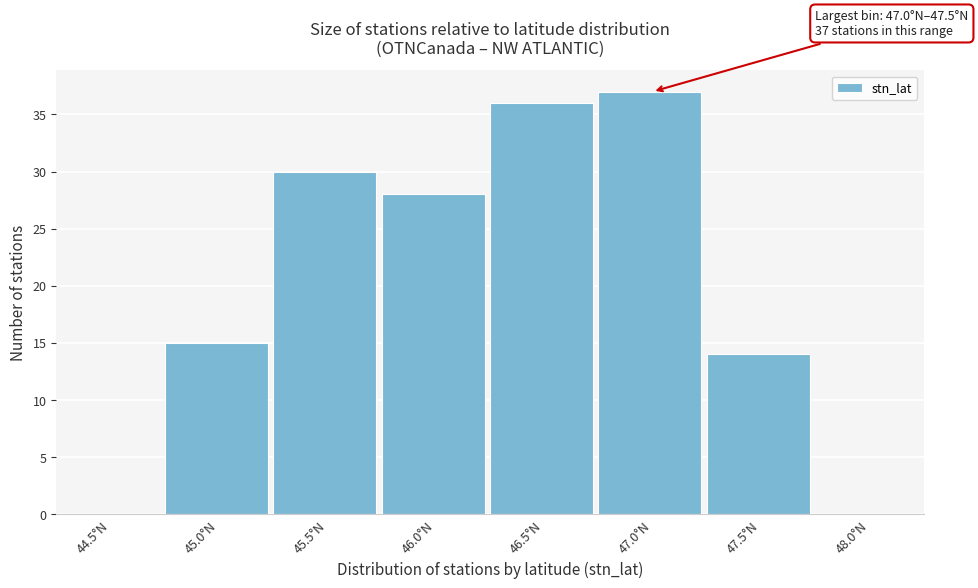

Reading left to right, list all the values displayed in this chart.

44.5°N=0	45.0°N=15	45.5°N=30	46.0°N=28	46.5°N=36	47.0°N=37	47.5°N=14	48.0°N=0